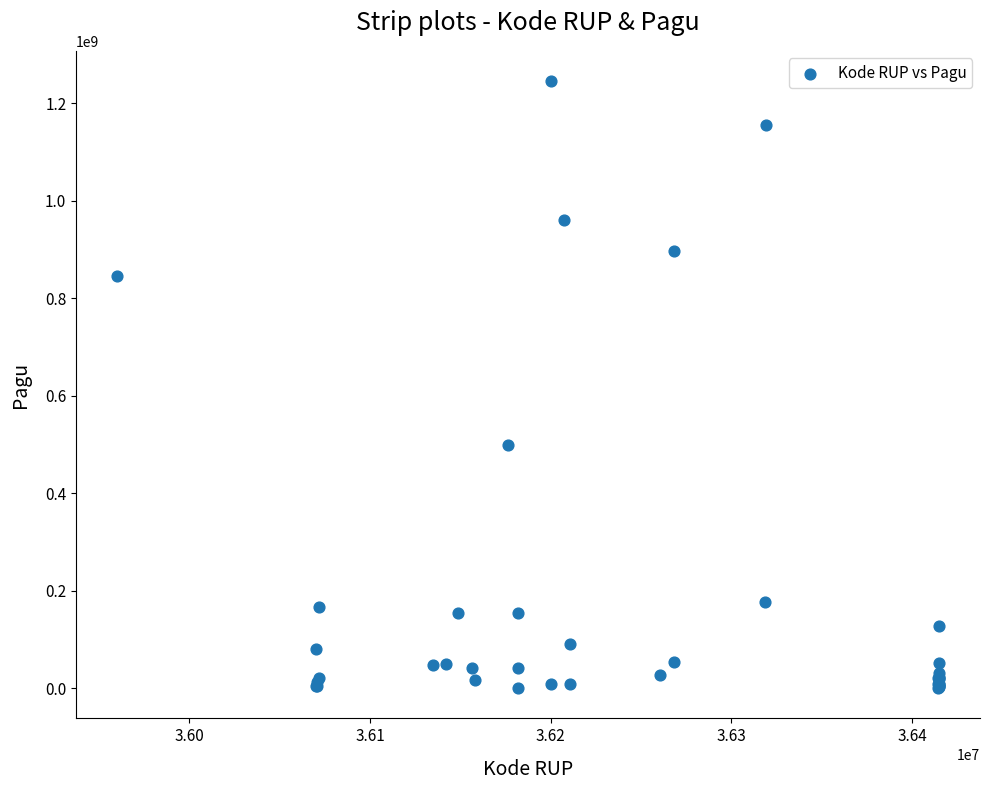

What Y value in the scatter plot is closest to 622840000?

499932000